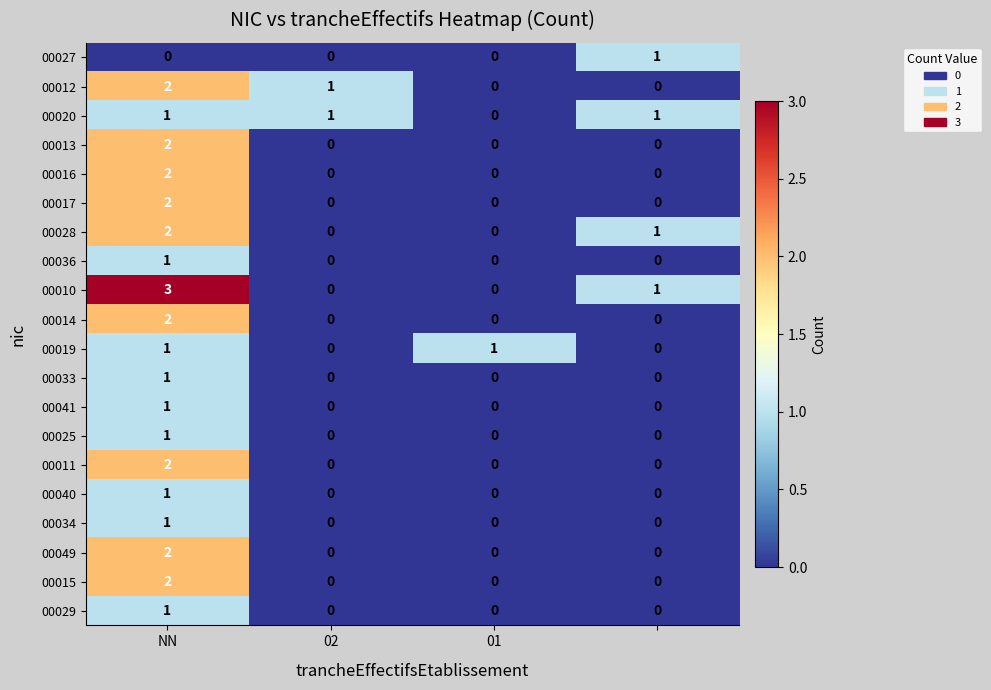

Which series has the largest range (max minus min)?

00010